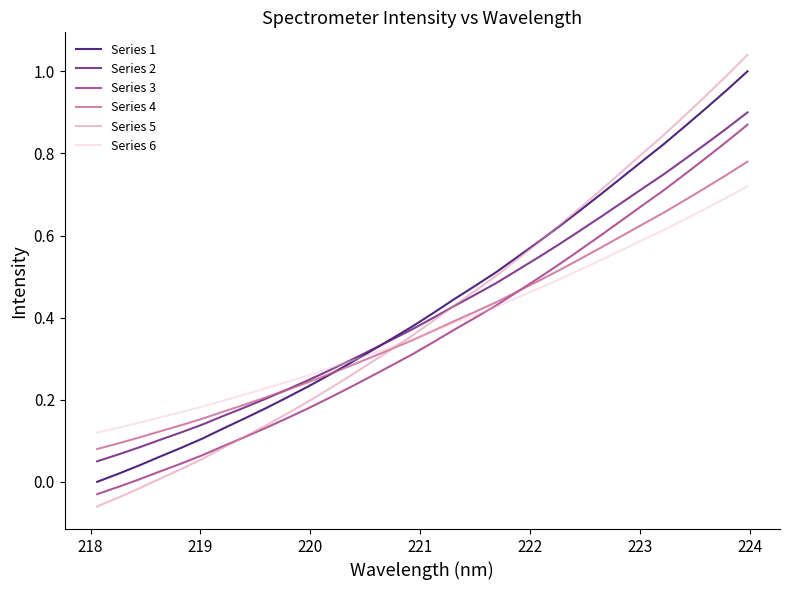

Which series has the widest spread of values?

Series 5